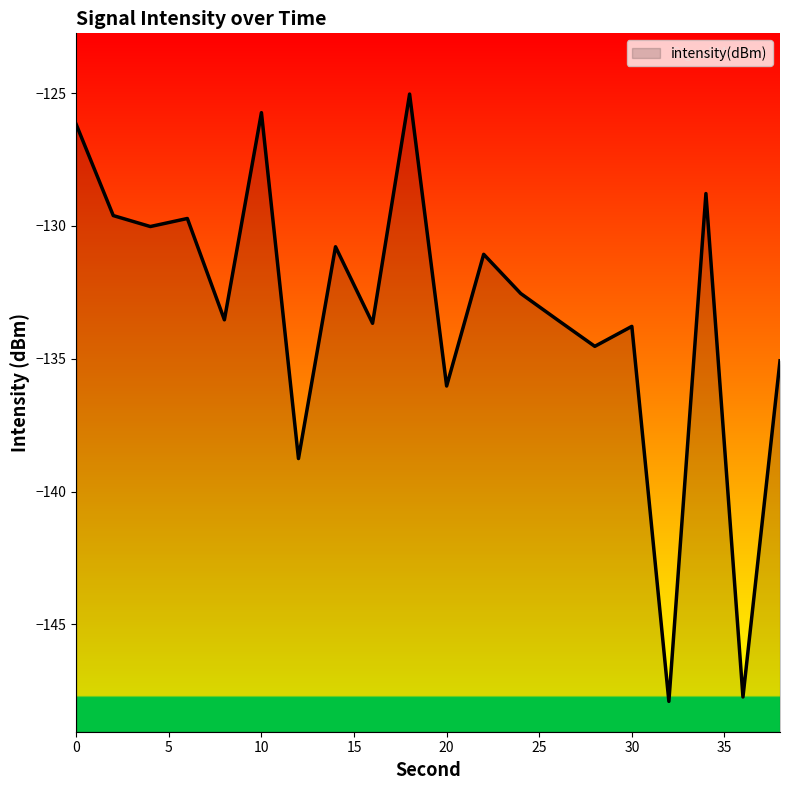

What is the difference between the values at 28 and 10?

8.8